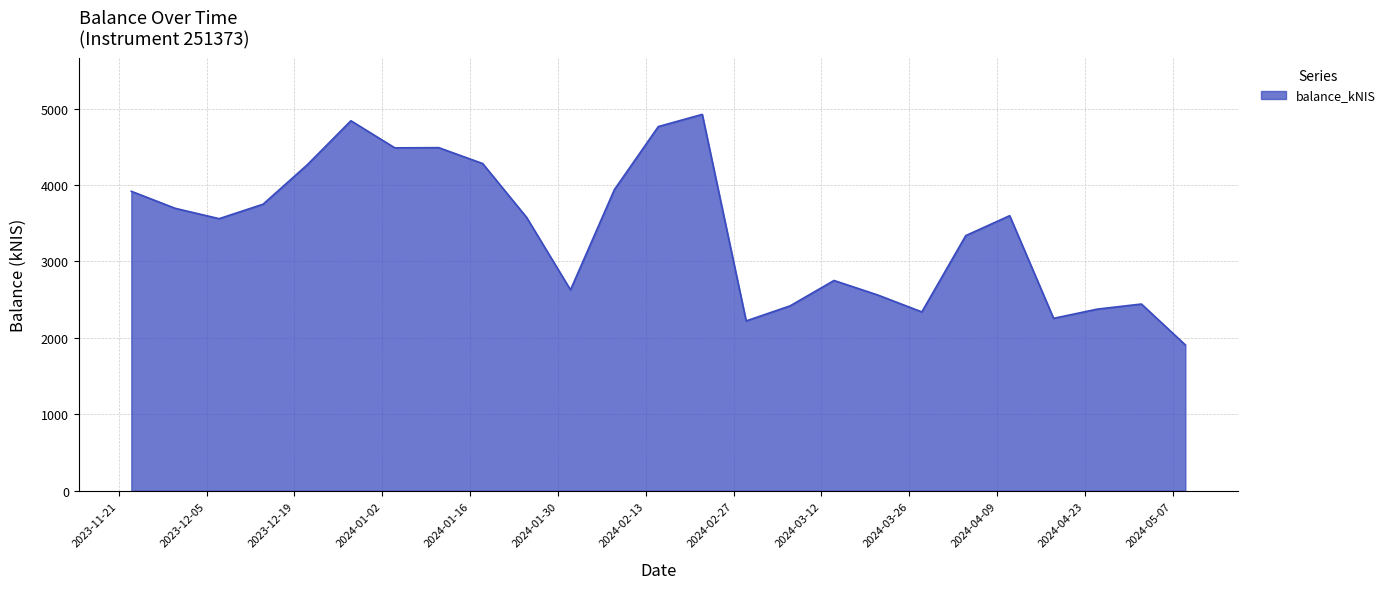

What is the maximum value shown in the chart?

4923.7